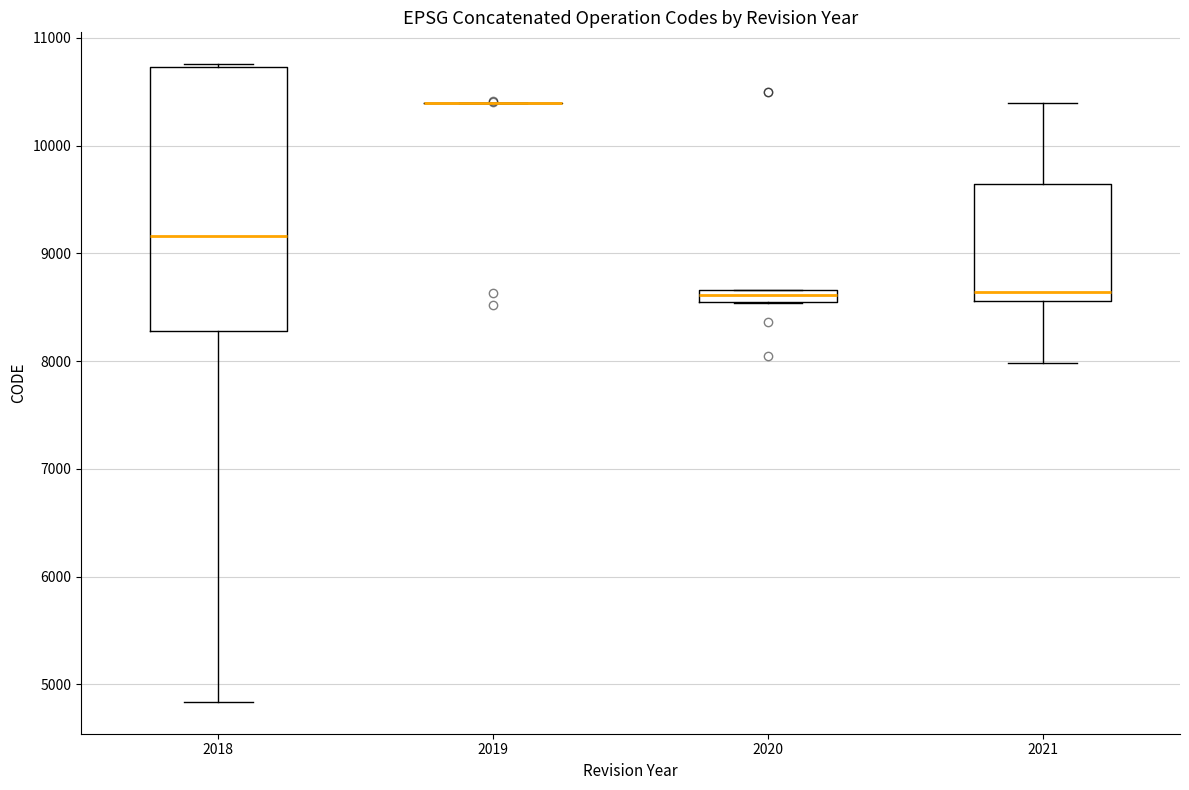

Which box is the tallest, from its lower edge to its upper edge?

2018